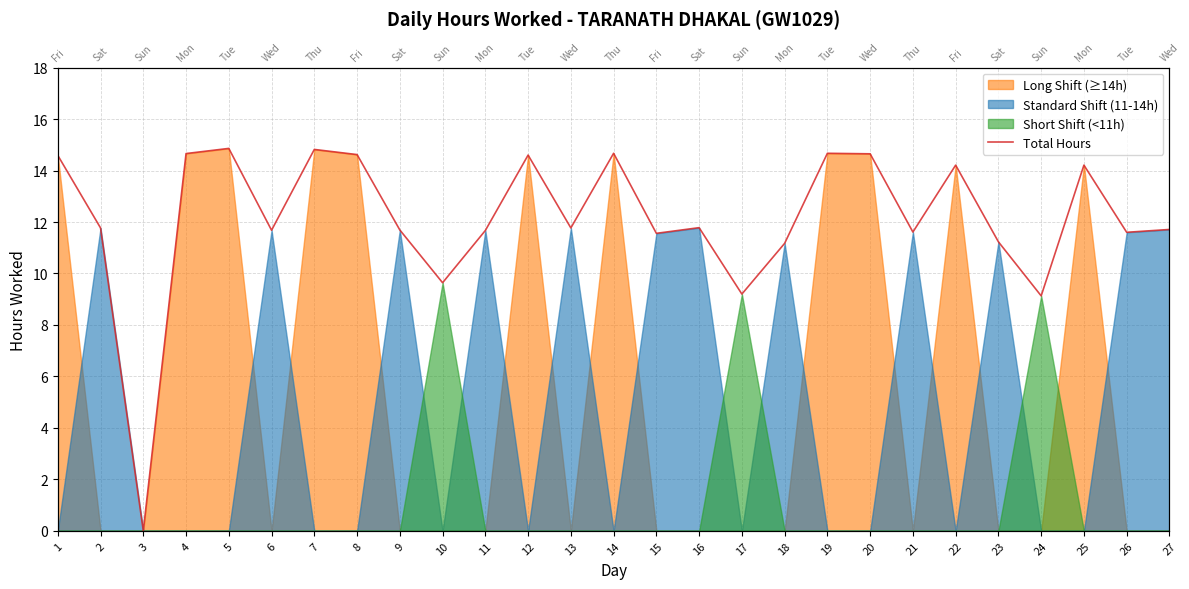

Does the chart have visible grid lines?

Yes